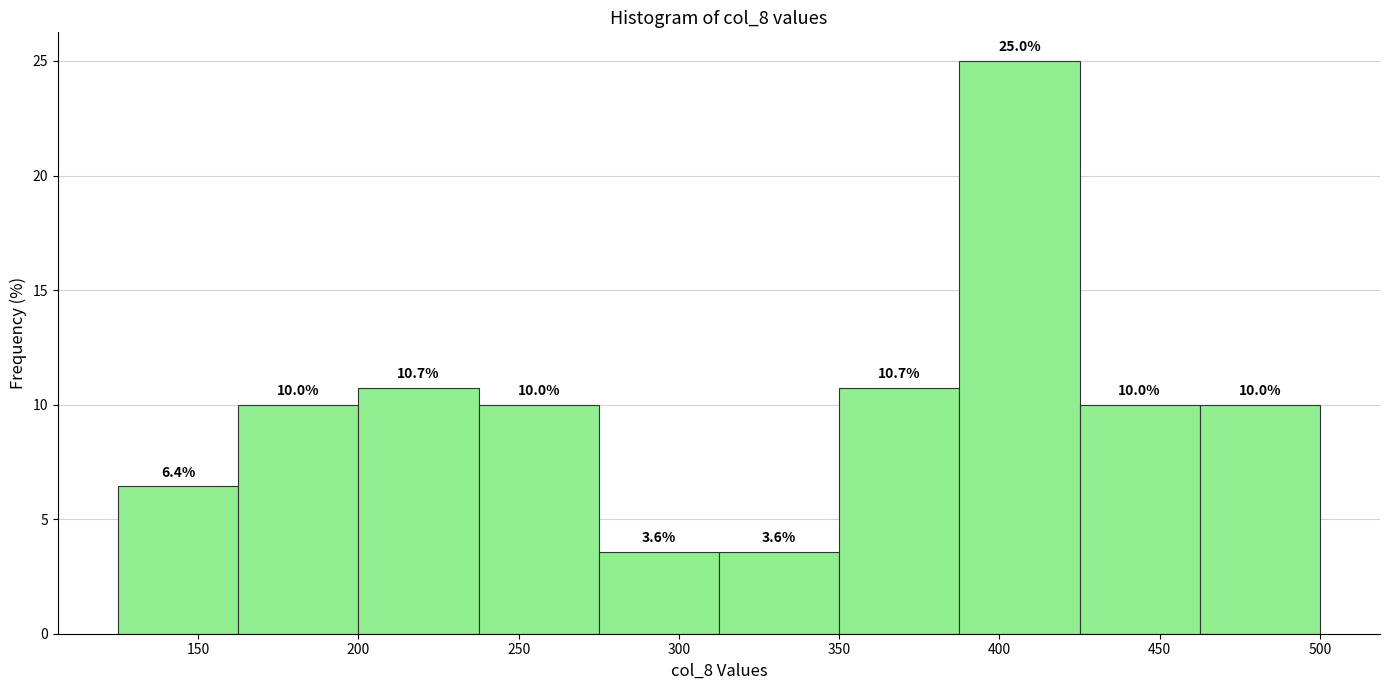

Reading left to right, transcribe this chart: for each bar, give the range it covers on the x-axis and its height. The bar edges are not printed on the chart, so give them approximately, as read against the axis.

125.0 to 162.5: 6.4
162.5 to 200.0: 10.0
200.0 to 237.5: 10.7
237.5 to 275.0: 10.0
275.0 to 312.5: 3.6
312.5 to 350.0: 3.6
350.0 to 387.5: 10.7
387.5 to 425.0: 25.0
425.0 to 462.5: 10.0
462.5 to 500.0: 10.0